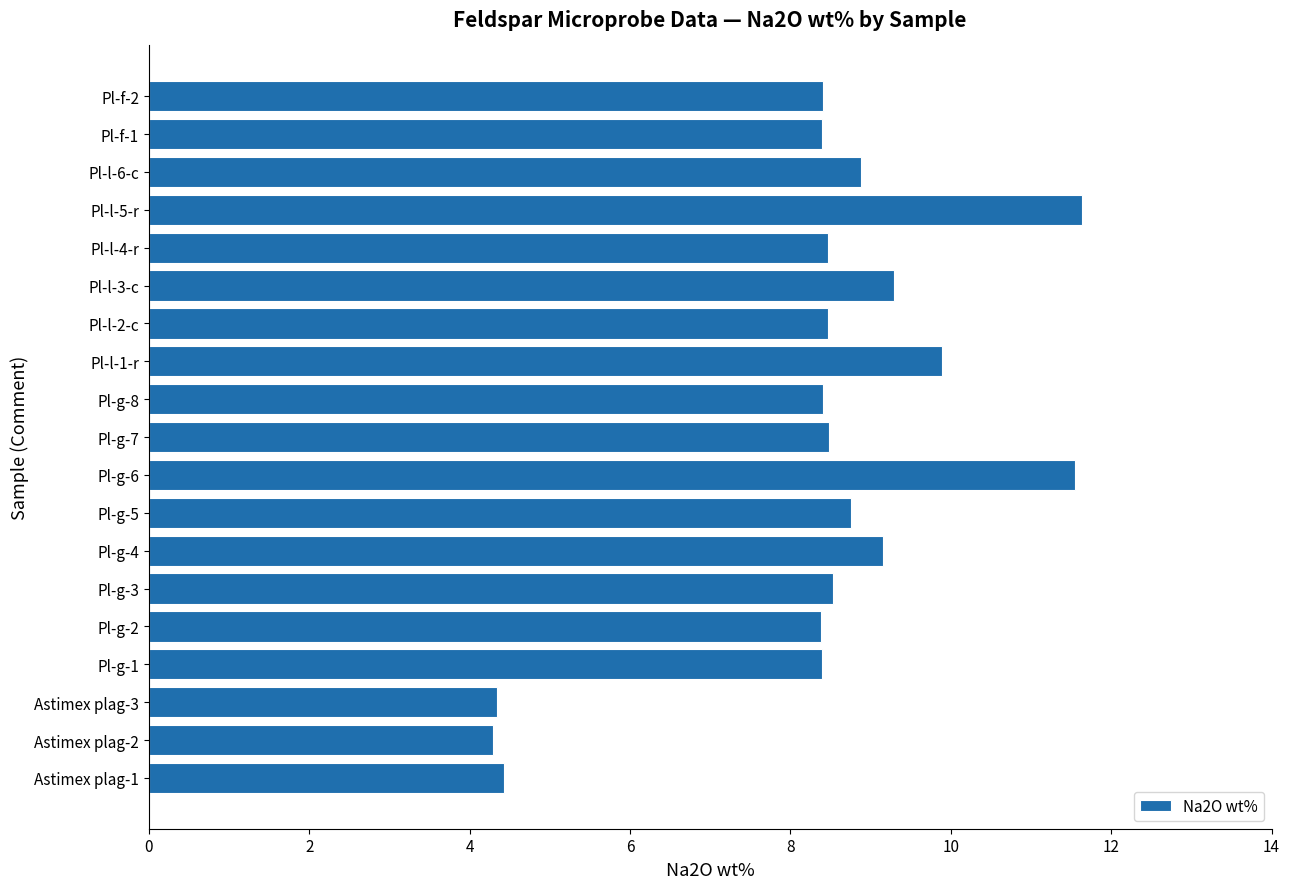

What is the change in value from Astimex plag-1 to Pl-g-8?

+4.0